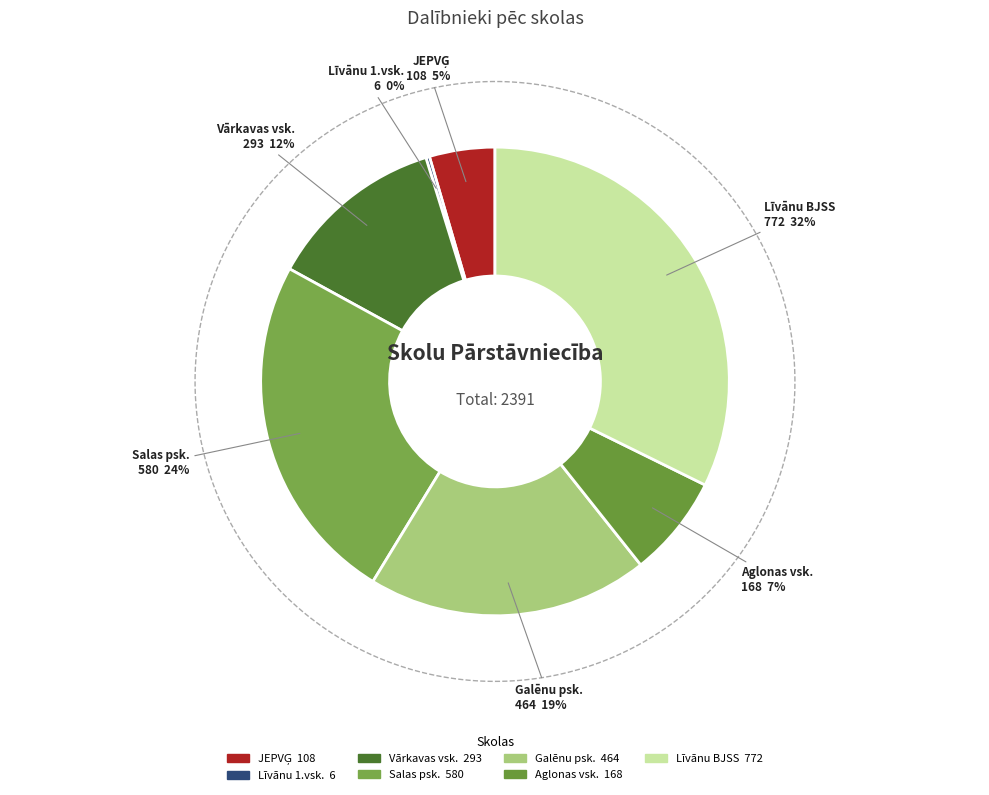

Approximately how many times larger is the value at JEPVĢ compared to Līvānu BJSS?

0.1